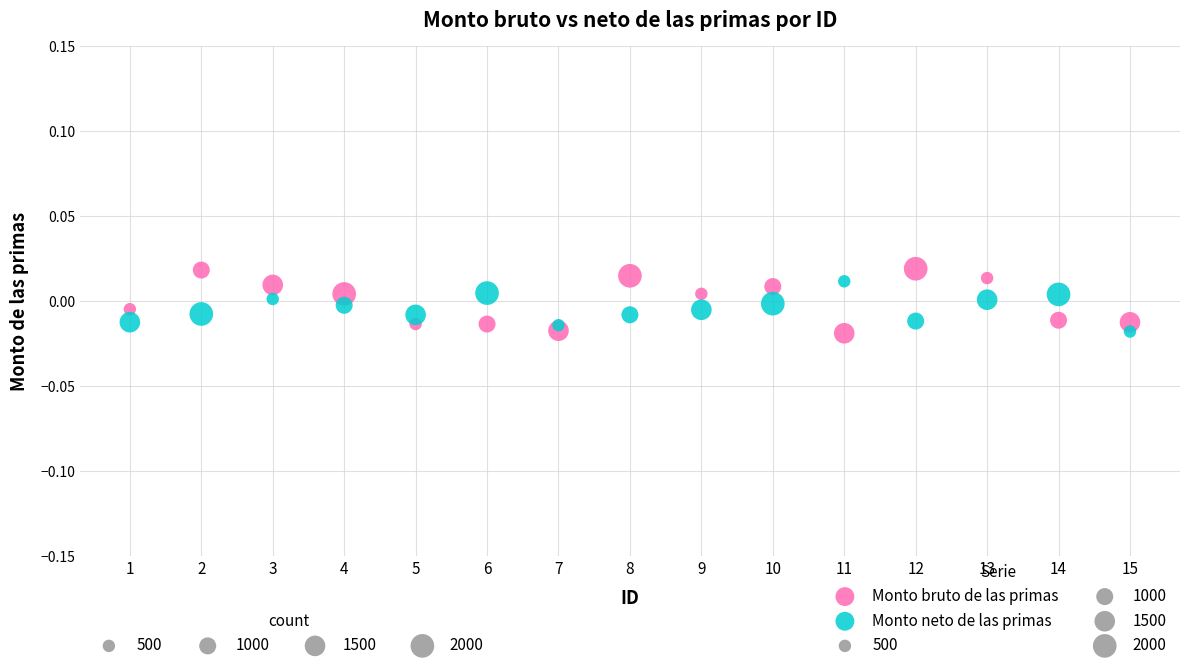

Across all data points, what is the range of X values (max minus min)?

14.0